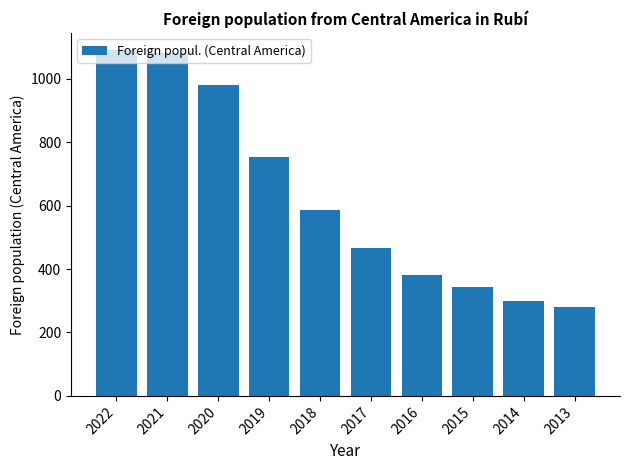

At which category does the chart reach its minimum across all series?

2013